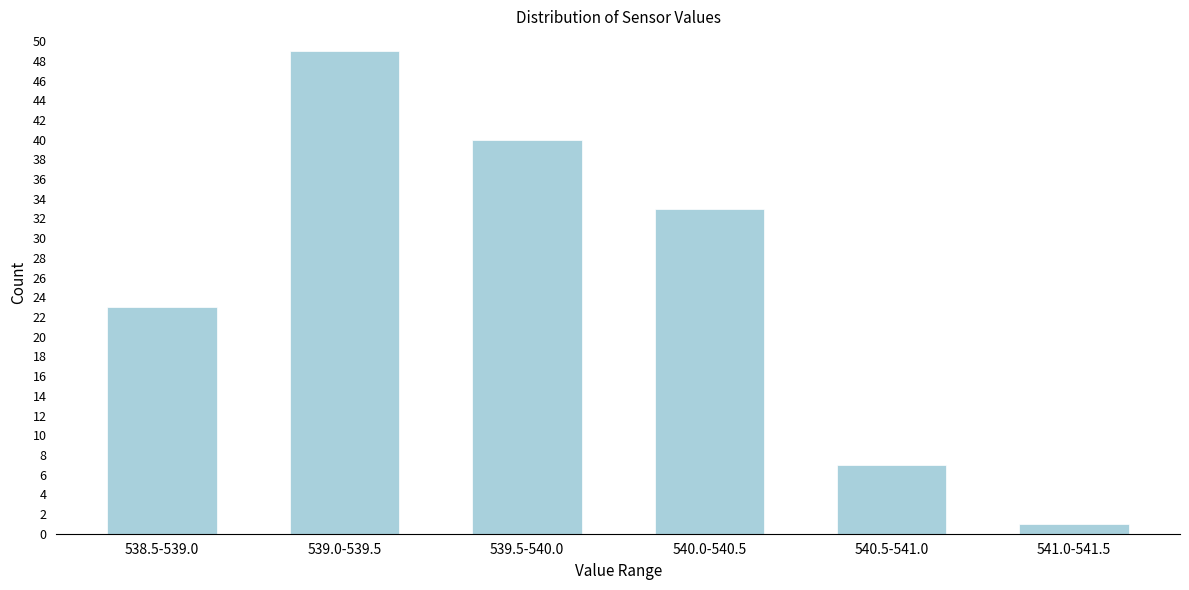

Reading left to right, what are all the values shown in this chart?

23	49	40	33	7	1